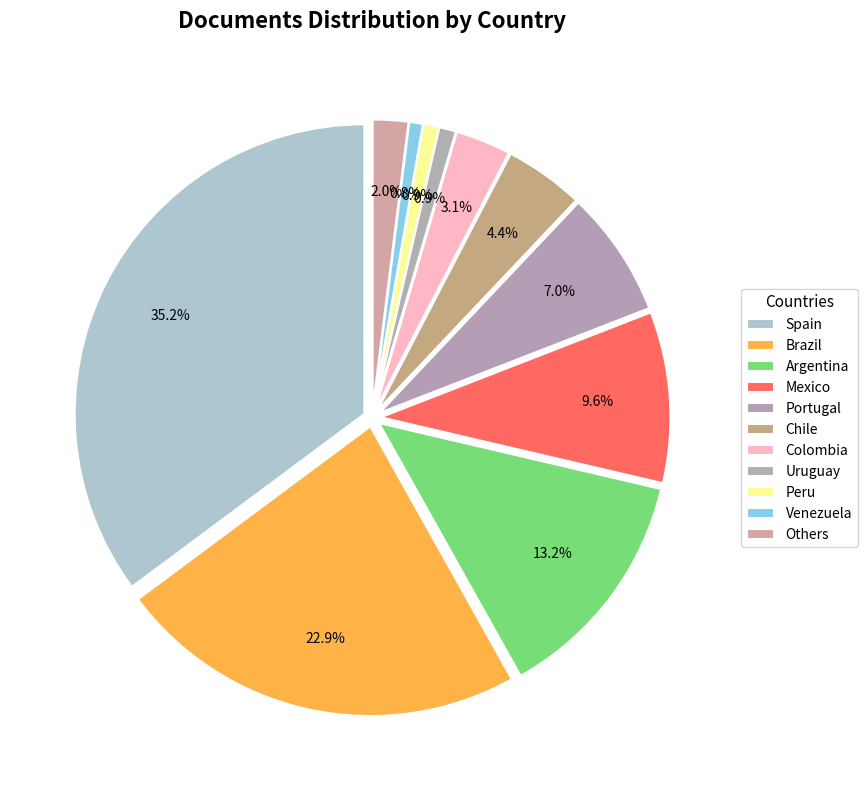

To the nearest percent, what percentage of the pie is Brazil?

23%